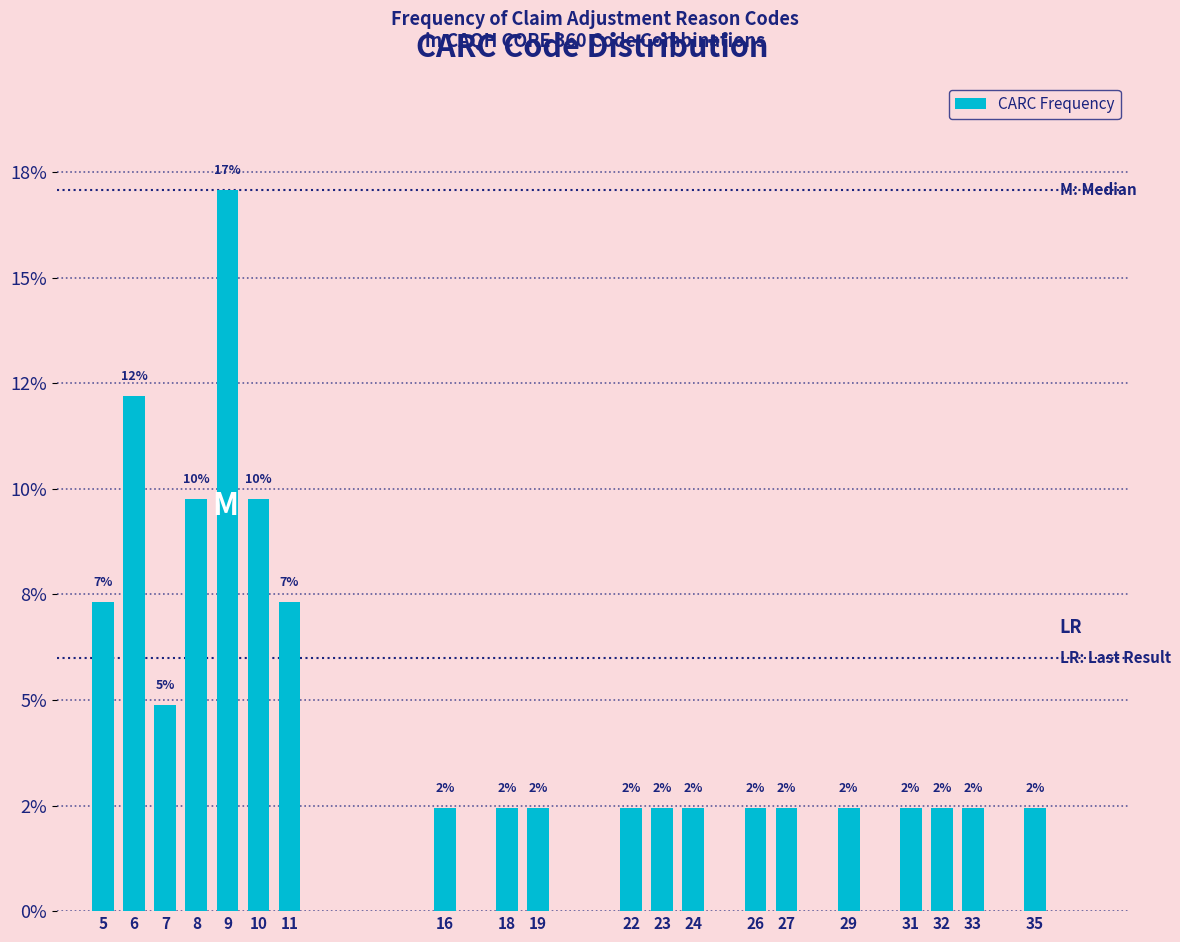

Are the bars horizontal?

No